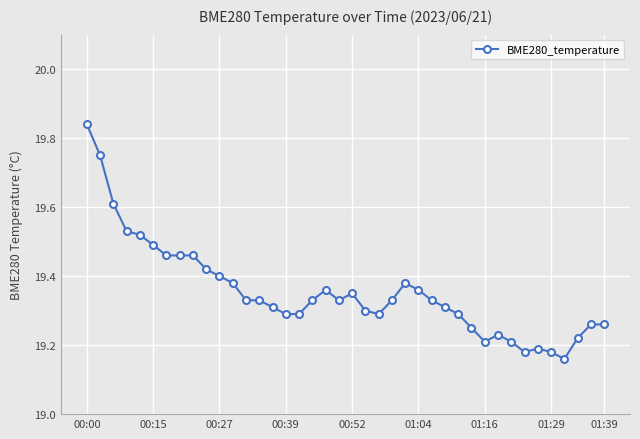

How many lines are shown in the chart?

1